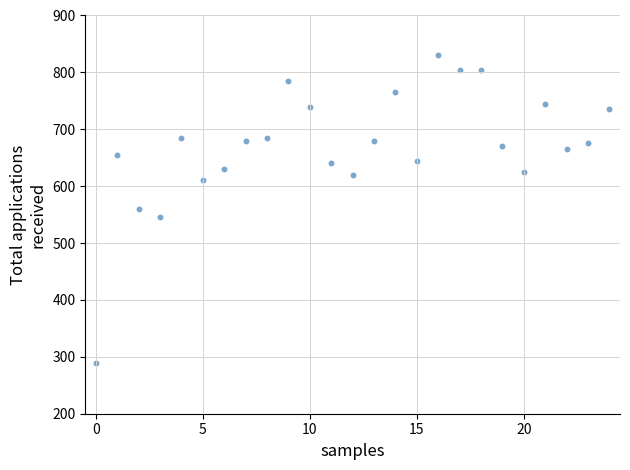

What is the range of Y values (max minus min)?

540